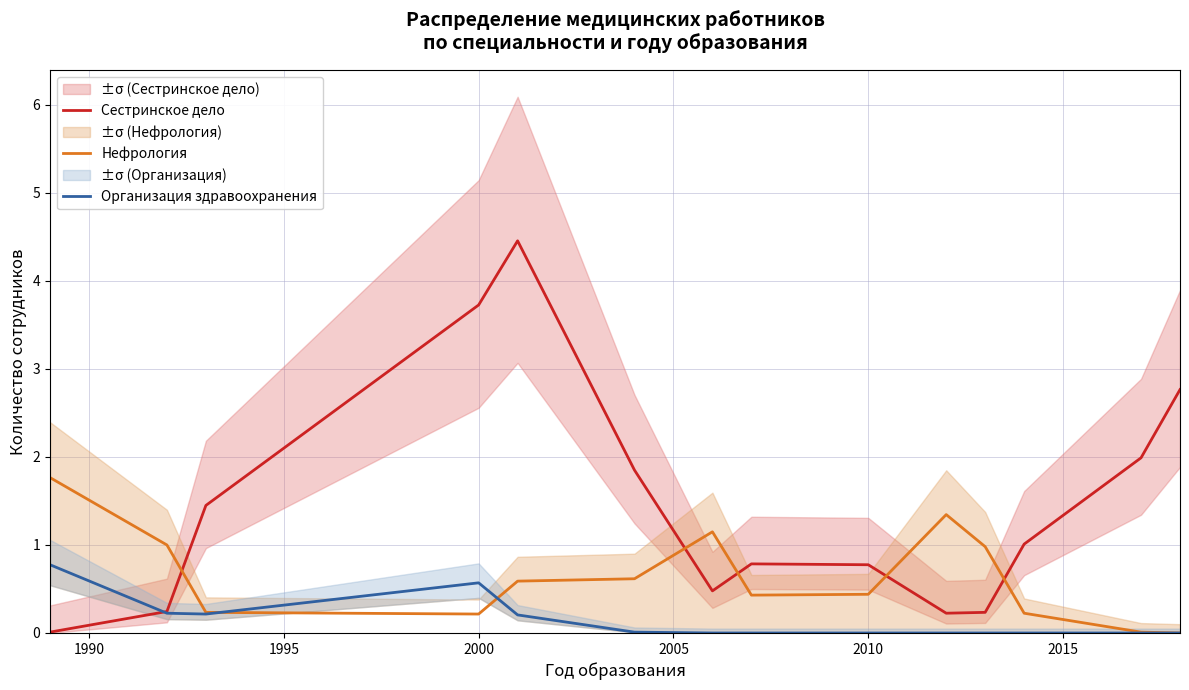

What is the difference between the maximum and minimum values in the Сестринское дело series?

4.4